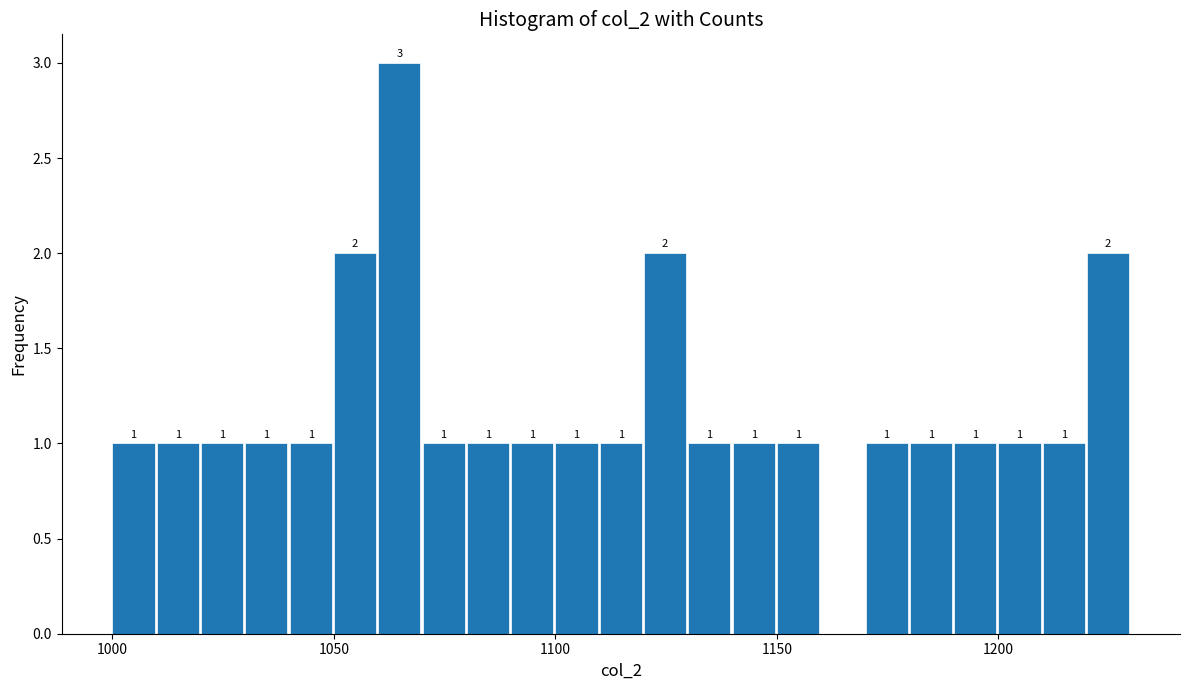

Read against the x-axis, roughly where is the centre of the tallest bar?

1065